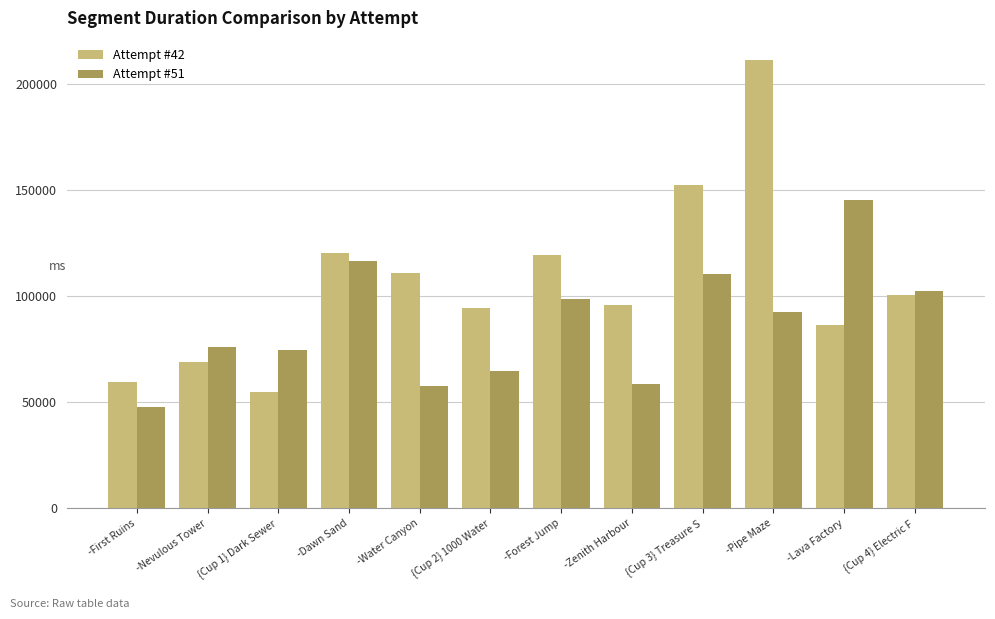

Rank the series by their maximum value, from highest to lowest.

Attempt #42, Attempt #51